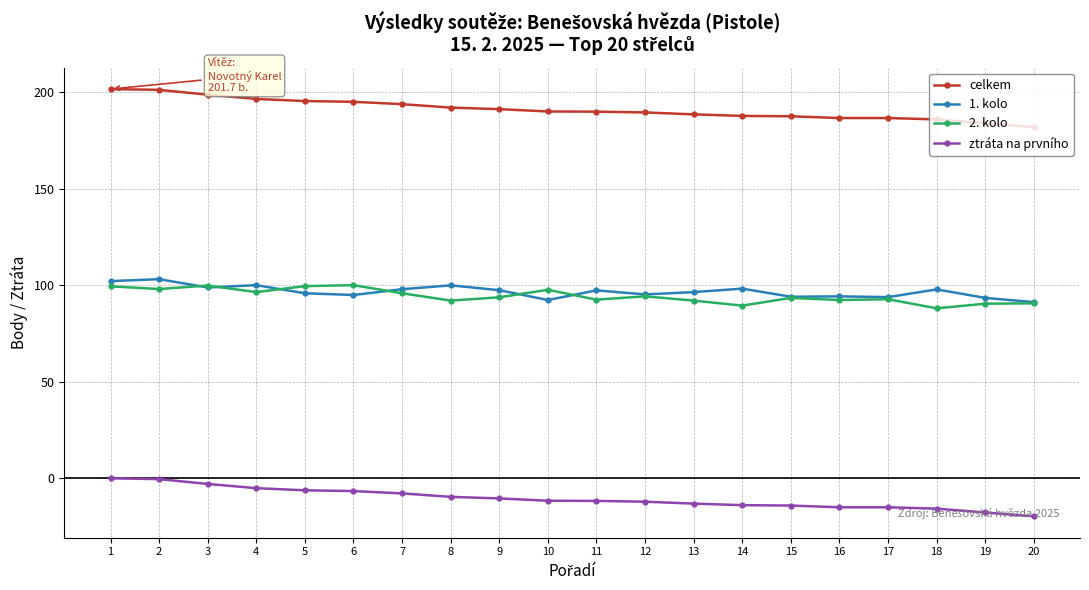

At 13, list the series in order from largest to smallest.

celkem, 1. kolo, 2. kolo, ztráta na prvního